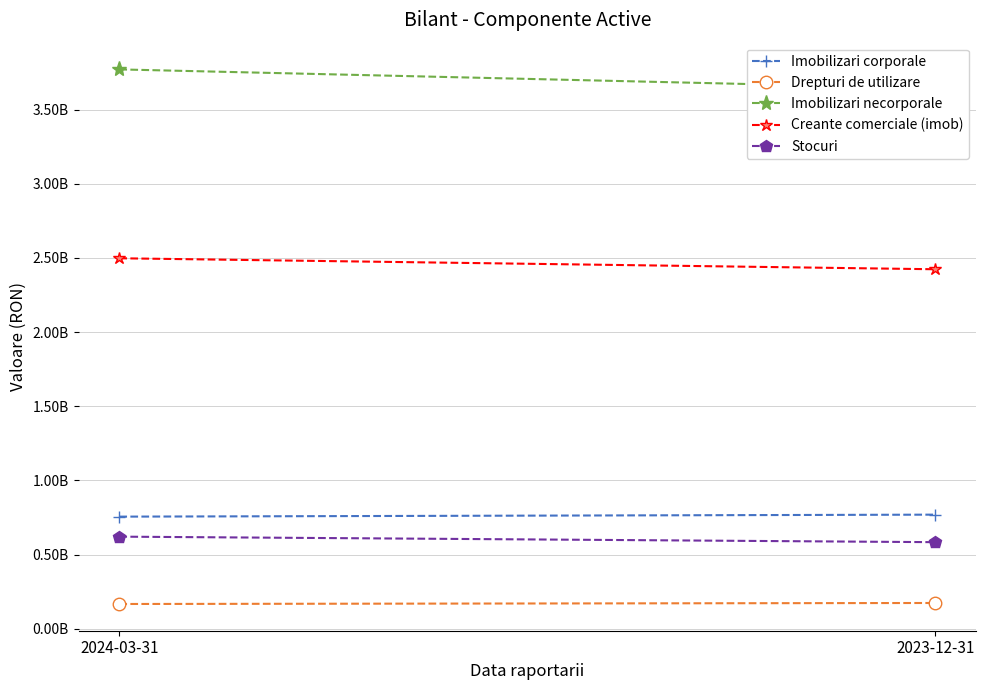

Which category has the highest value in the Imobilizari corporale series?

2023-12-31